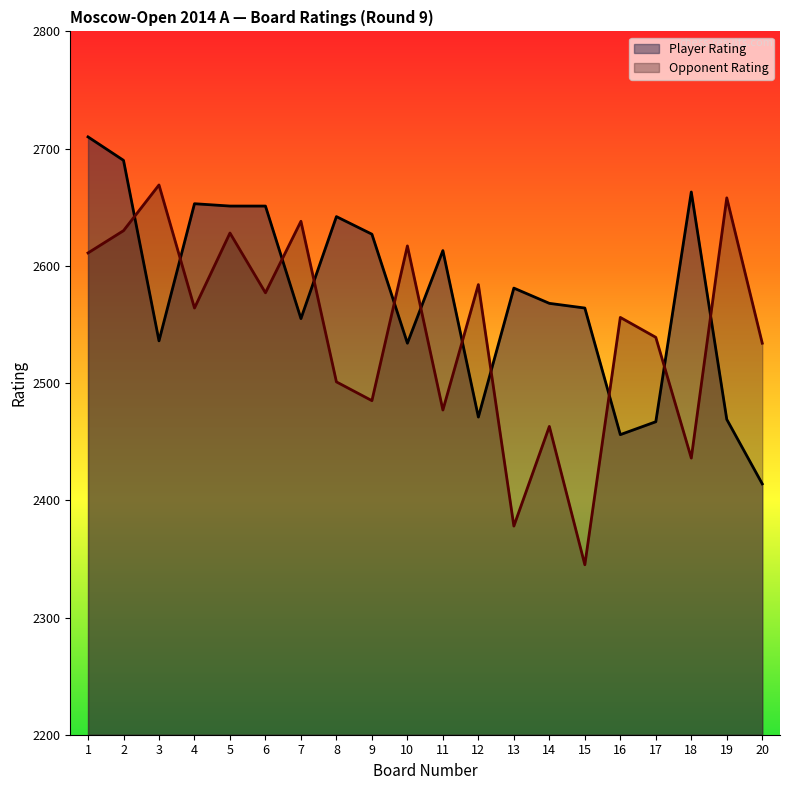

Where do Player Rating and Opponent Rating first cross each other?

2 and 3